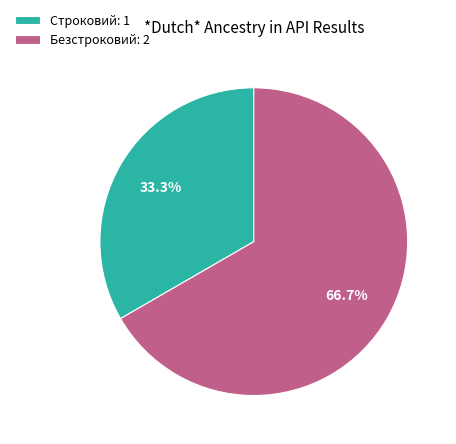

Is it true that Строковий is 33% of the pie?

True